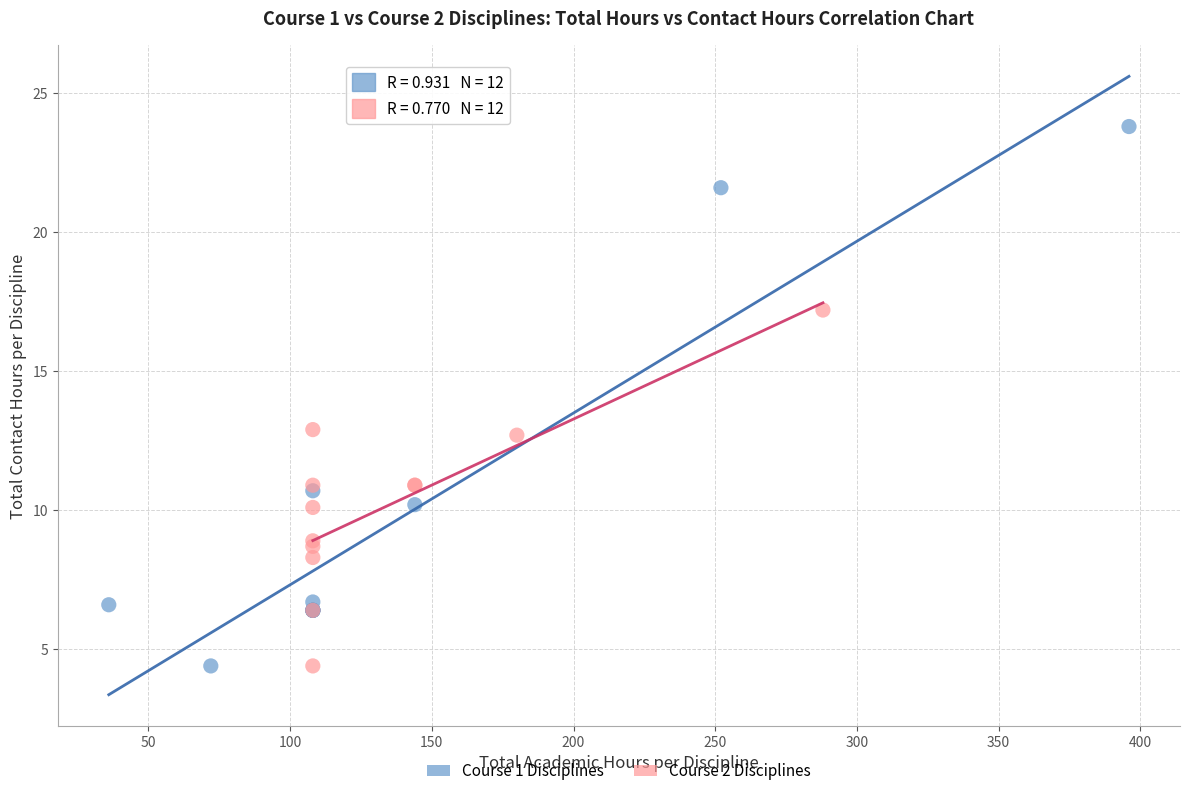

Which series reaches the maximum Y coordinate?

Course 1 Disciplines